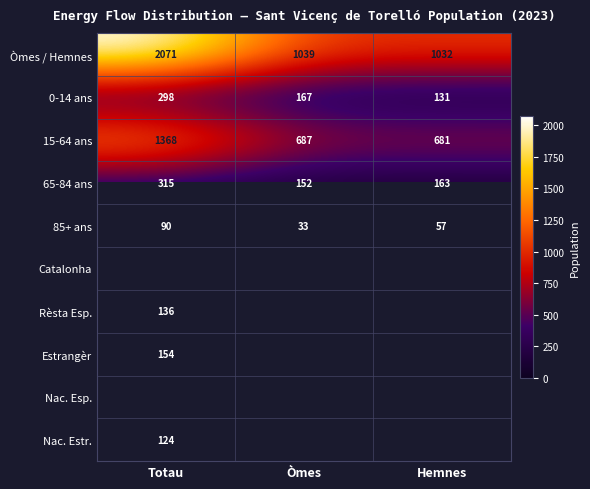

Read the 0-14 ans value at Hemnes.

131